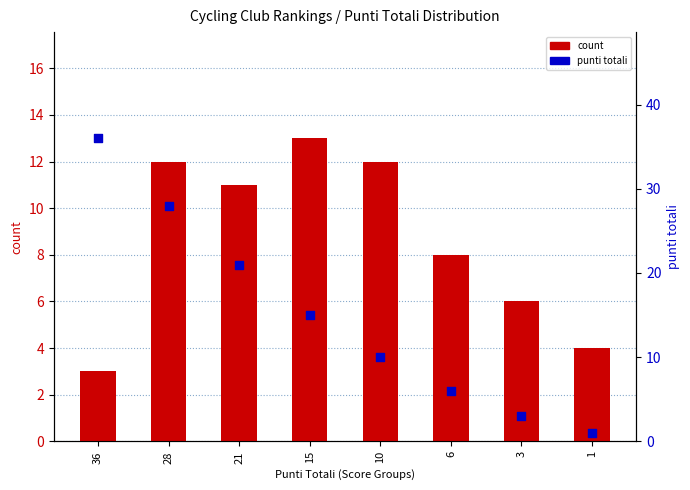

Is the value of punti totali at 15 greater than the value of count at 36?

Yes